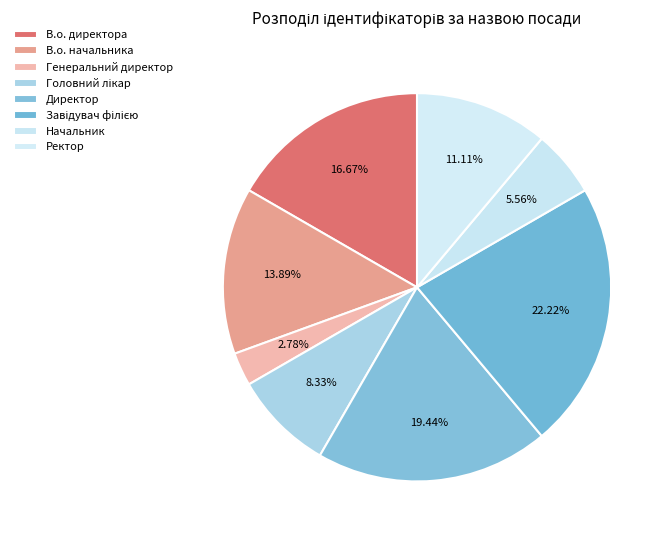

Is there a majority slice in this chart?

No